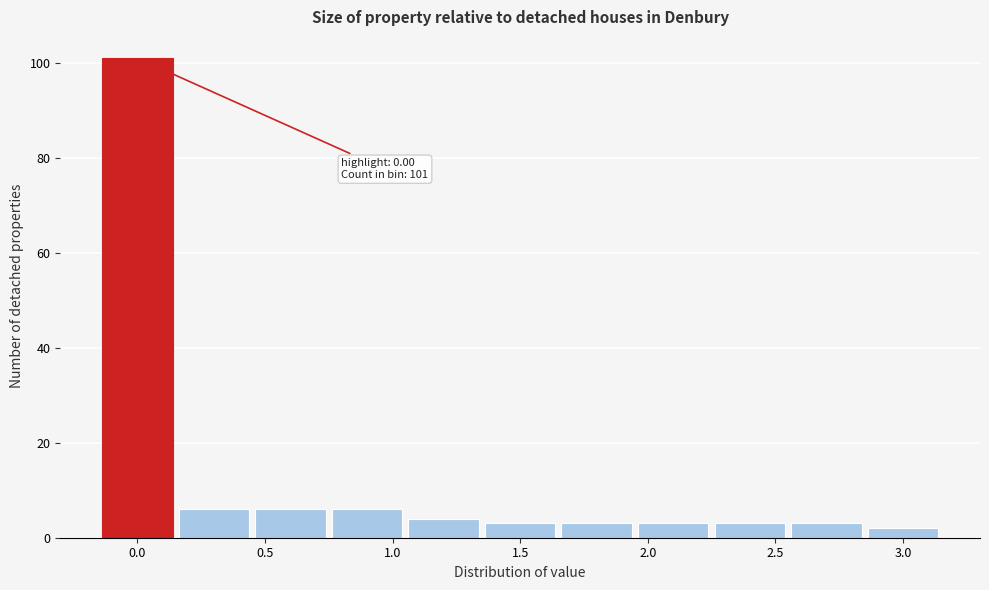

Which range on the x-axis has the tallest bar?

-0.15 to 0.15